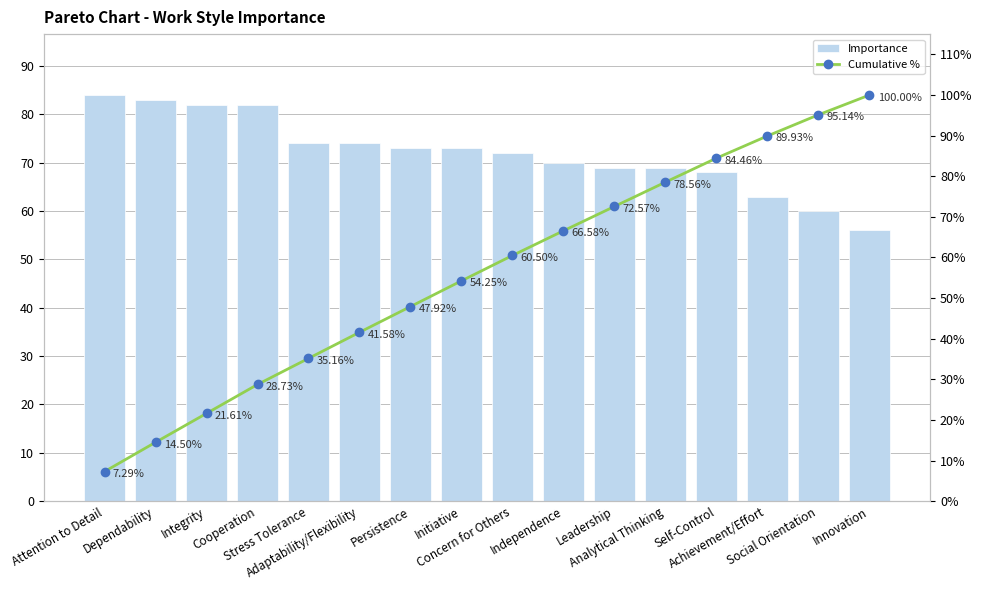

Rank the series by their maximum value, from highest to lowest.

Cumulative %, Importance